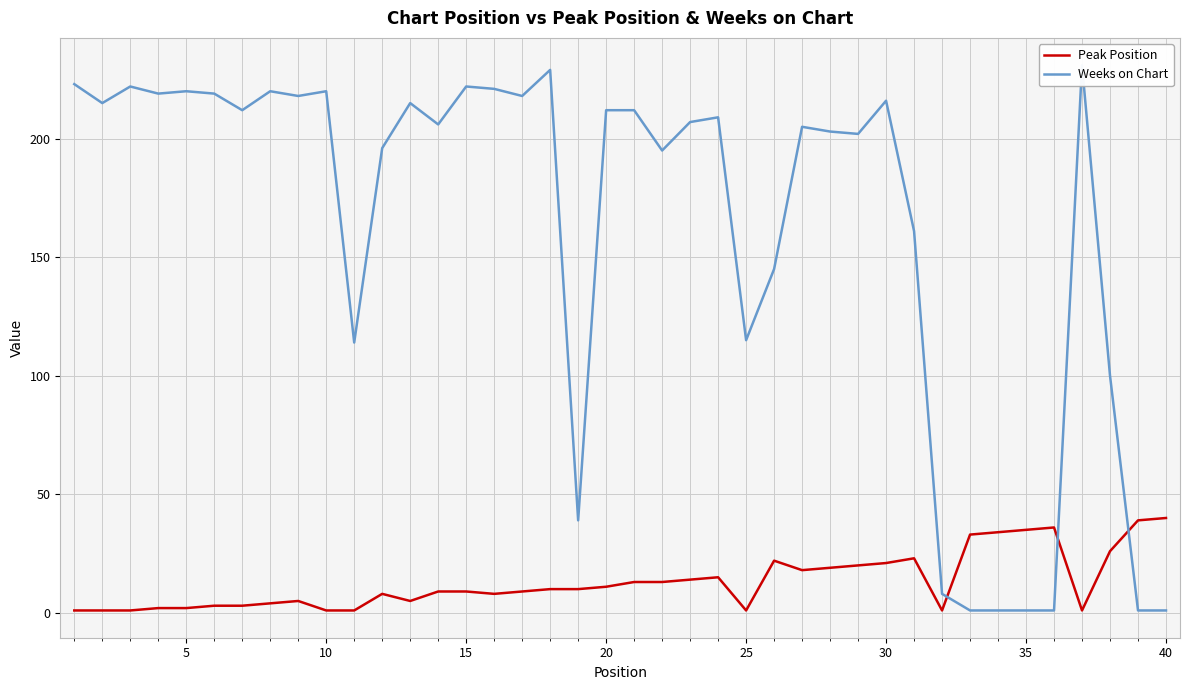

True or false: Peak Position has a value of 11 at 20.

True